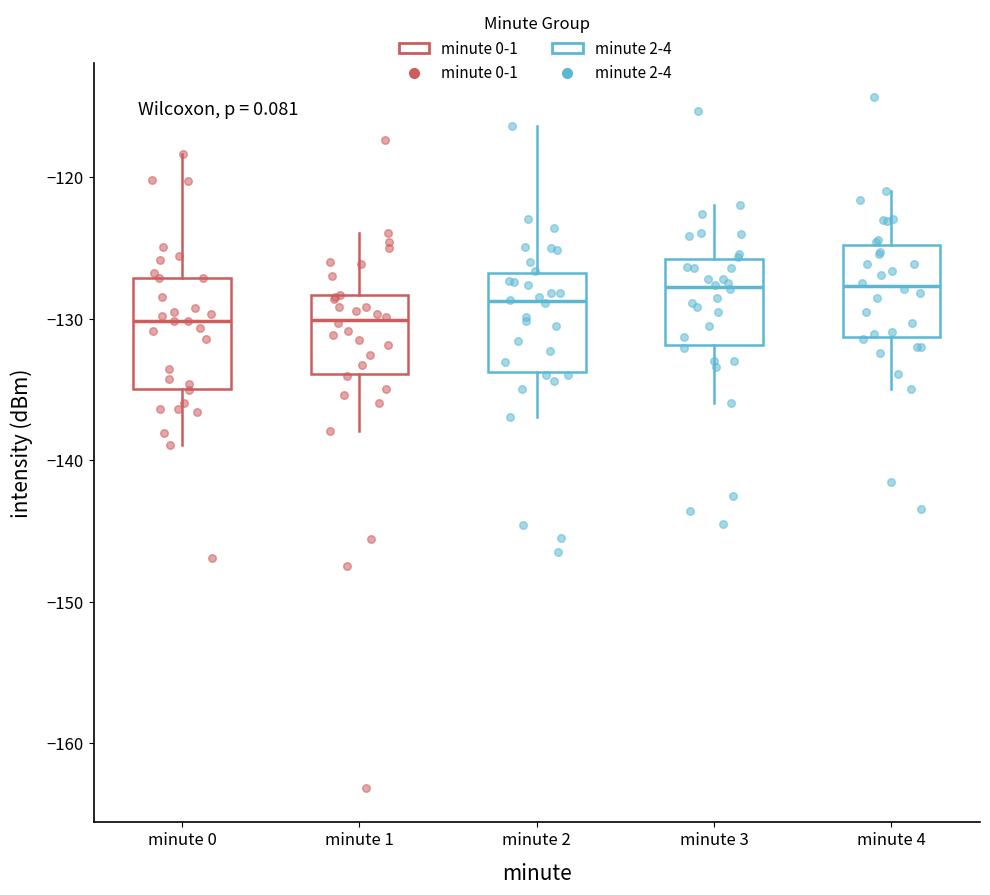

Reading left to right, read every box against the y-axis: the position of its median line, the range the box covers, and the ends of its whiskers. The values are not printed on the chart, so give them approximately, as read against the axis.

minute 0: median -130, box -135 to -127, whiskers -139 to -118
minute 1: median -130, box -134 to -128, whiskers -138 to -124
minute 2: median -129, box -134 to -127, whiskers -137 to -116
minute 3: median -128, box -132 to -126, whiskers -136 to -122
minute 4: median -128, box -131 to -125, whiskers -135 to -121